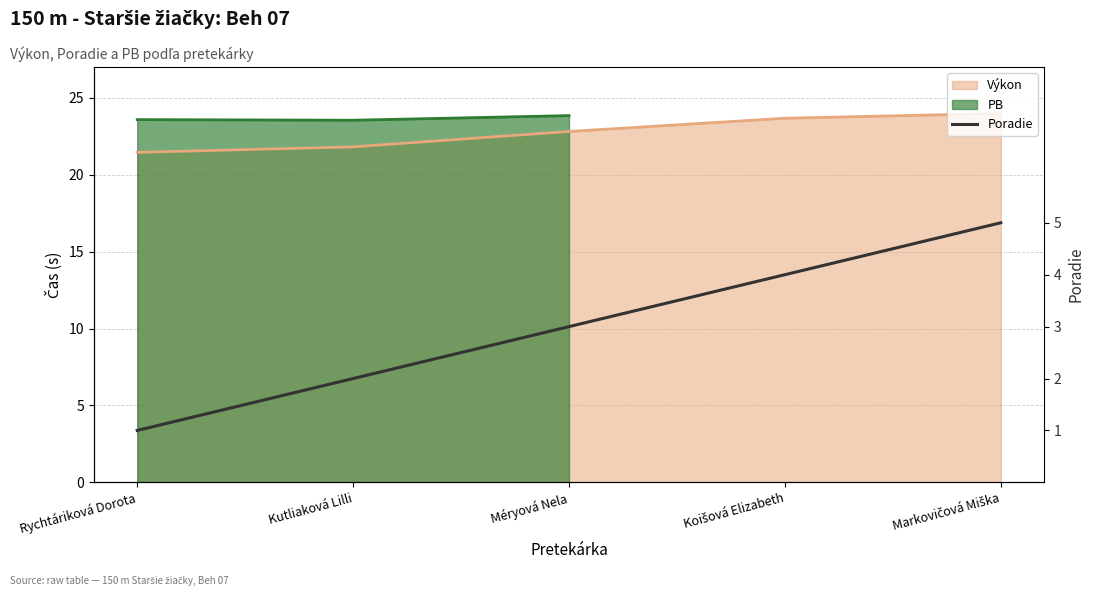

What is the label of the 2nd bar from the left?

Kutliaková Lilli